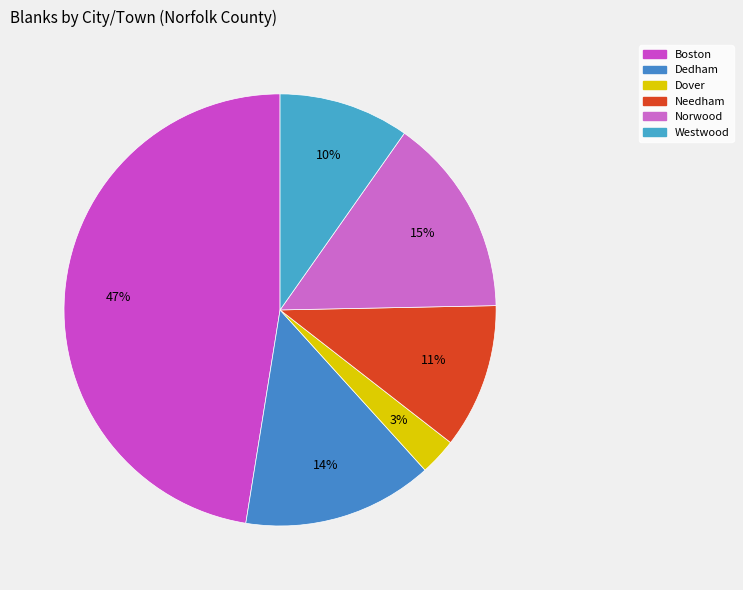

Is Dover the majority of the pie?

No